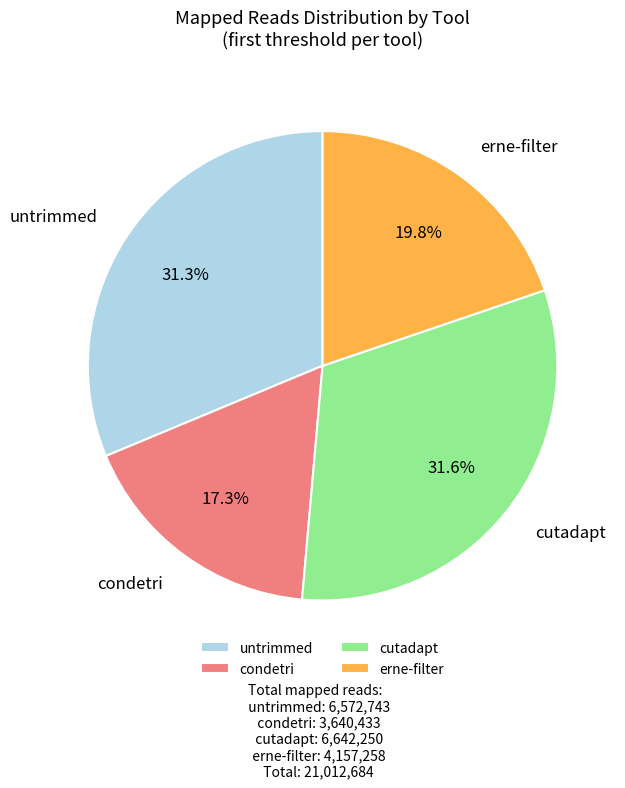

What percentage is NOT represented by condetri?

82.7%